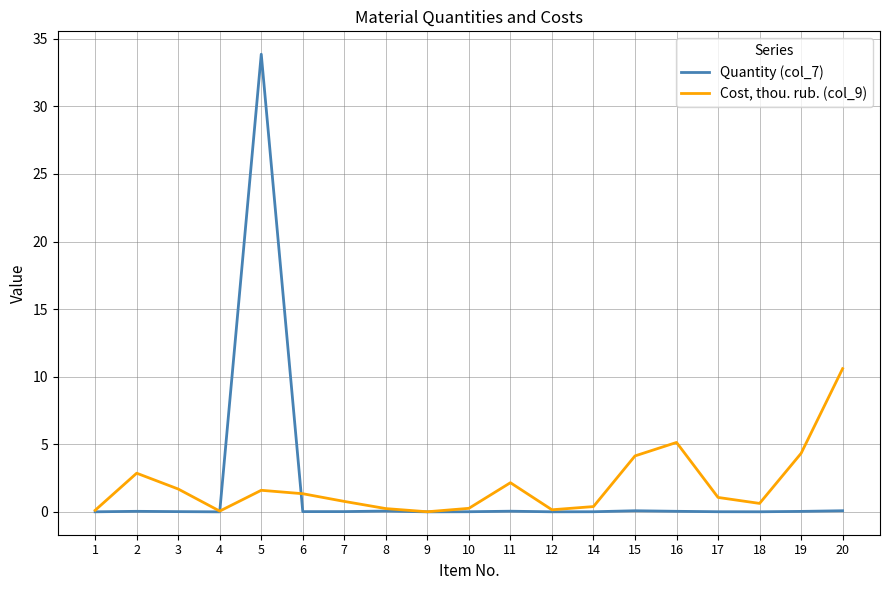

What is the difference between the maximum and second lowest values in the Quantity (col_7) series?

33.9